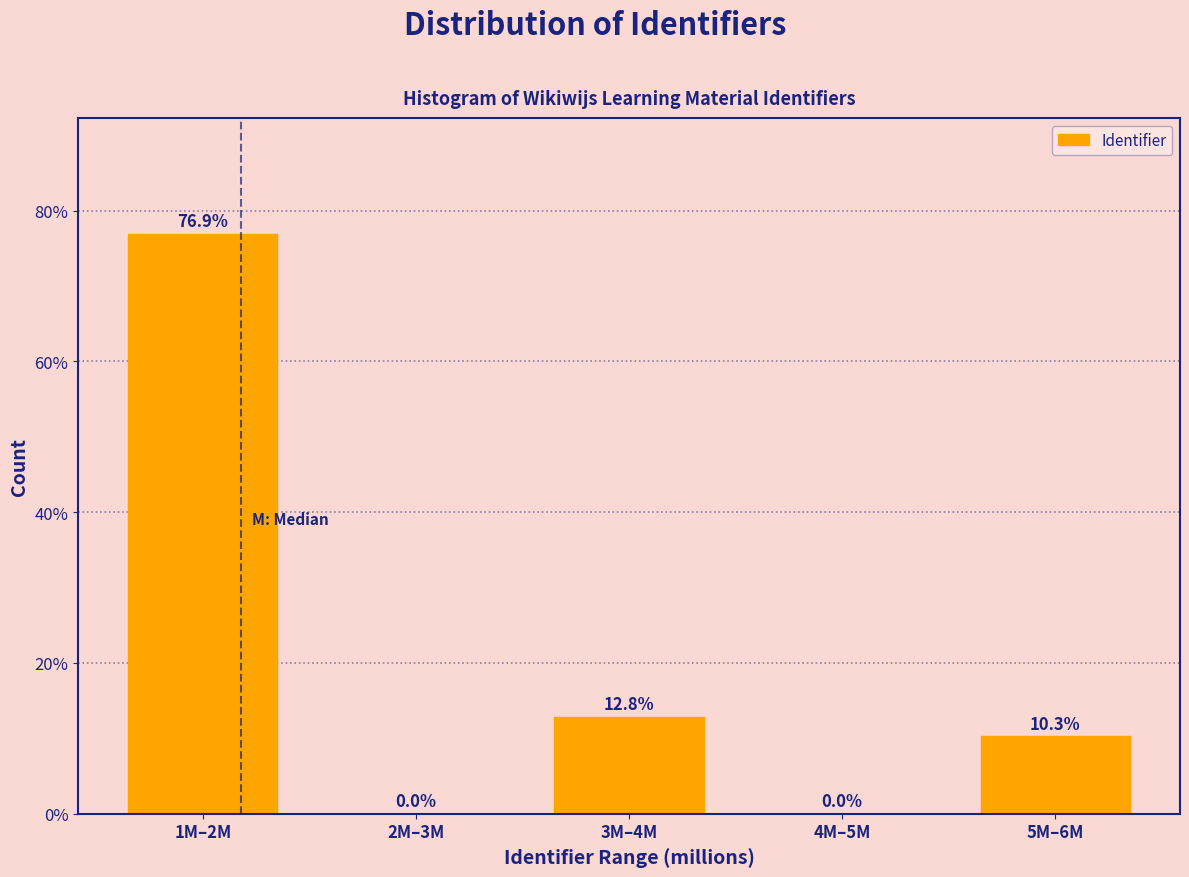

Reading left to right, extract all data points from this chart.

1M–2M=76.9	2M–3M=0.0	3M–4M=12.8	4M–5M=0.0	5M–6M=10.3